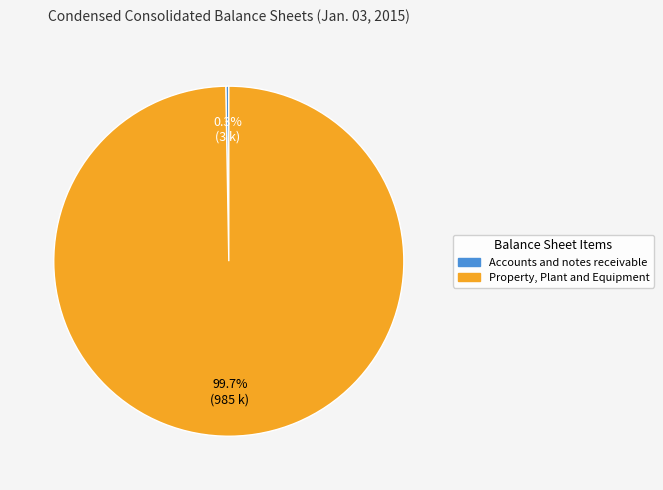

To the nearest percent, what is the difference between the largest and smallest slice percentages?

99%